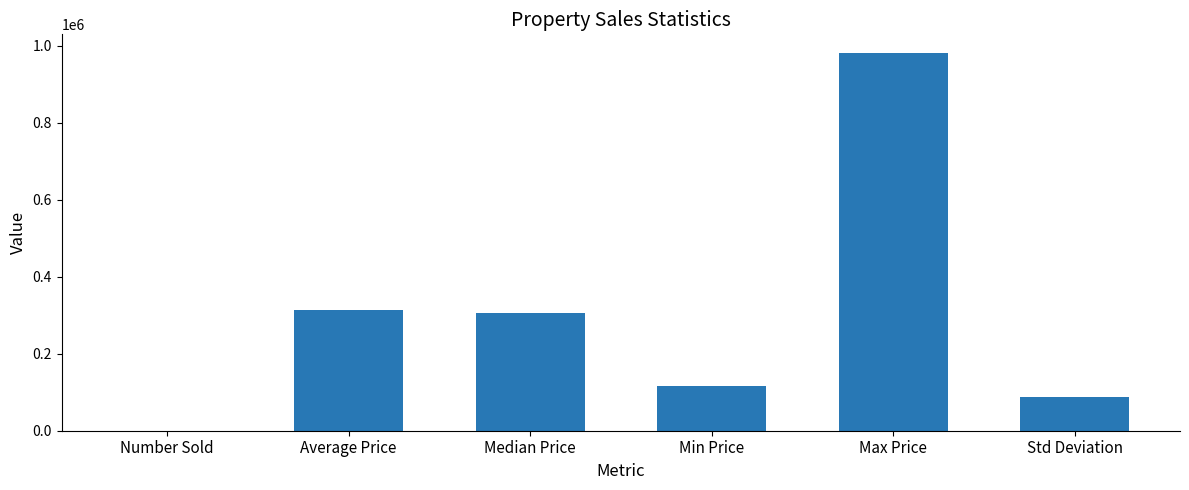

Count the number of categories in the chart.

6